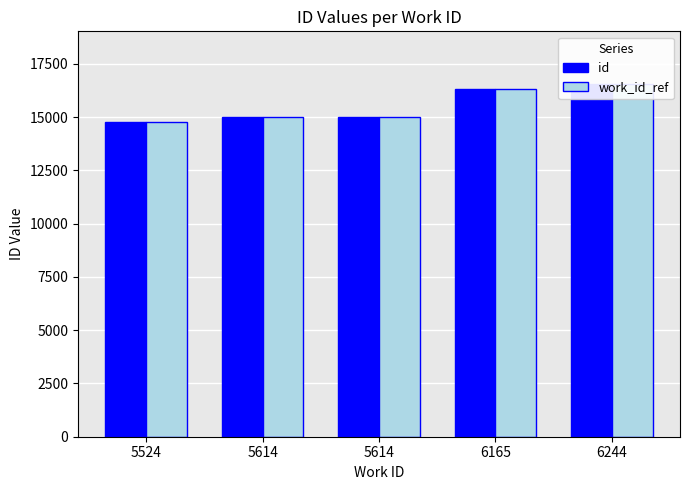

How many bars are there in each group?

2